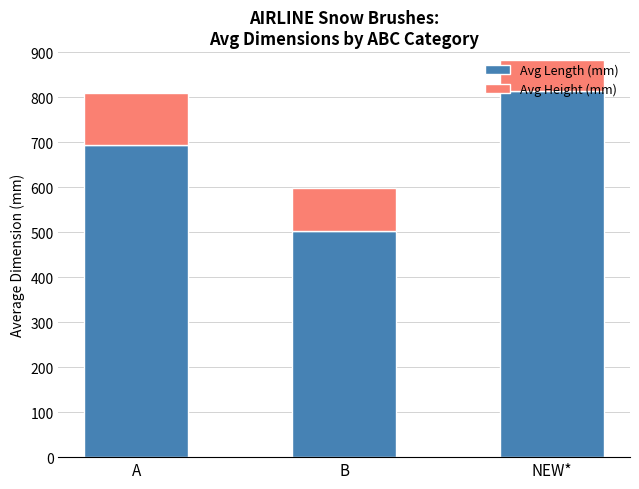

Where is Avg Length (mm) nearest to the value 658?

A